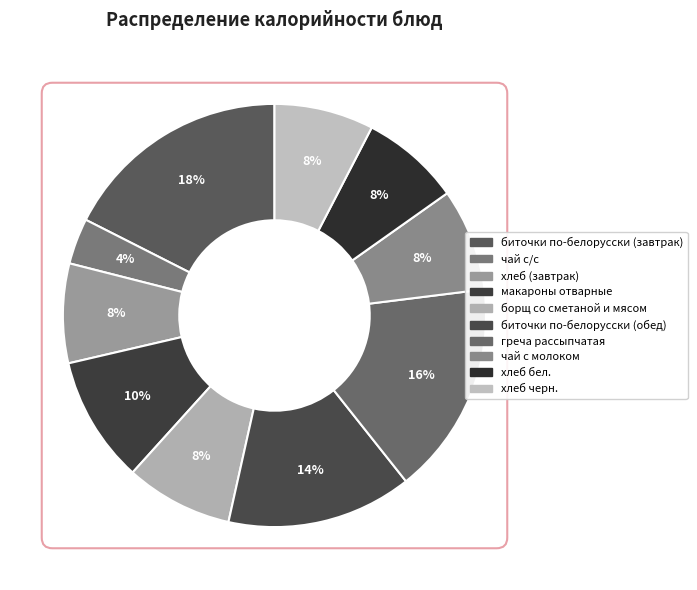

Which category has the biggest portion of the pie?

биточки по-белорусски (завтрак)